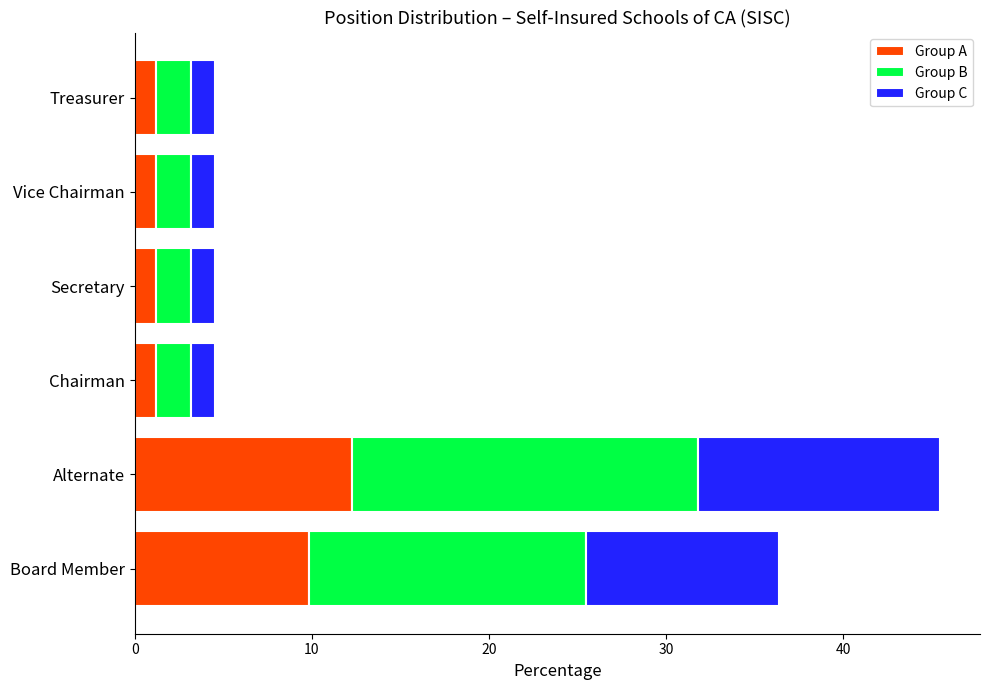

True or false: Group A has a value of 17.5 at Alternate.

False